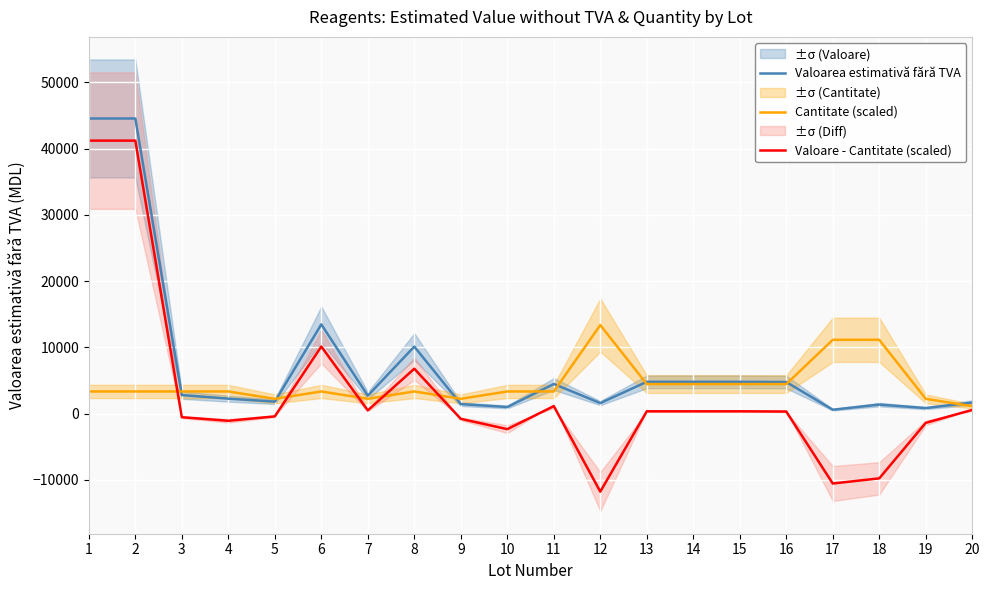

What is the maximum value for Cantitate (scaled)?

13365.0